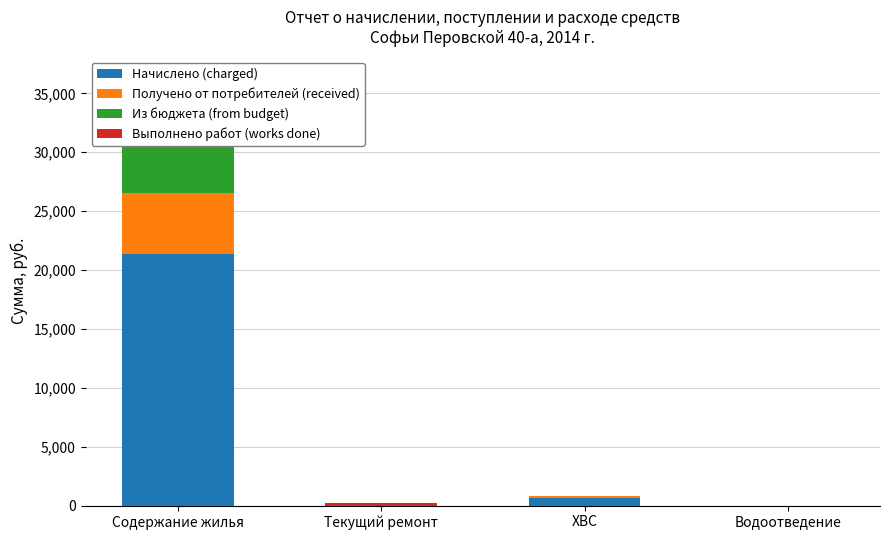

At how many categories does at least one series exceed 3299?

1